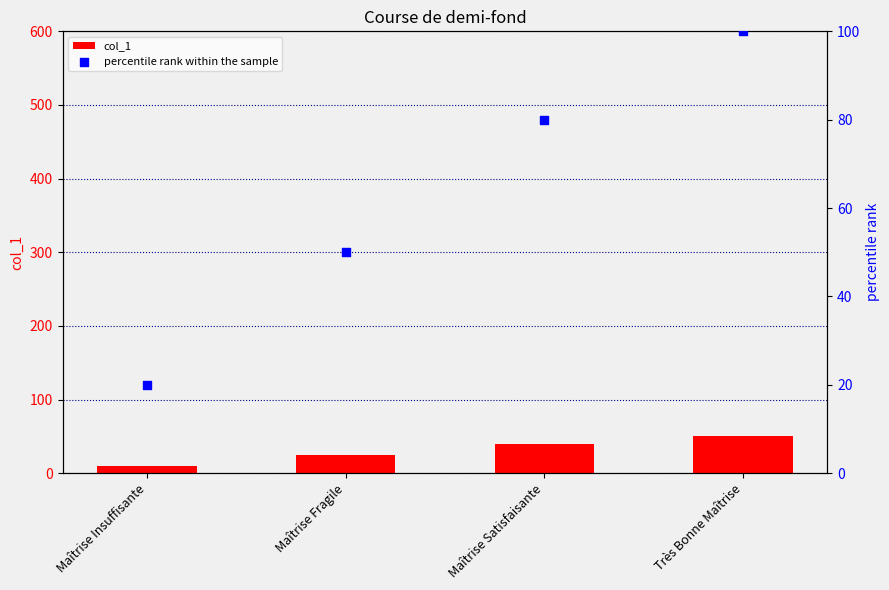

At which category is the sum across all series the highest?

Très Bonne Maîtrise